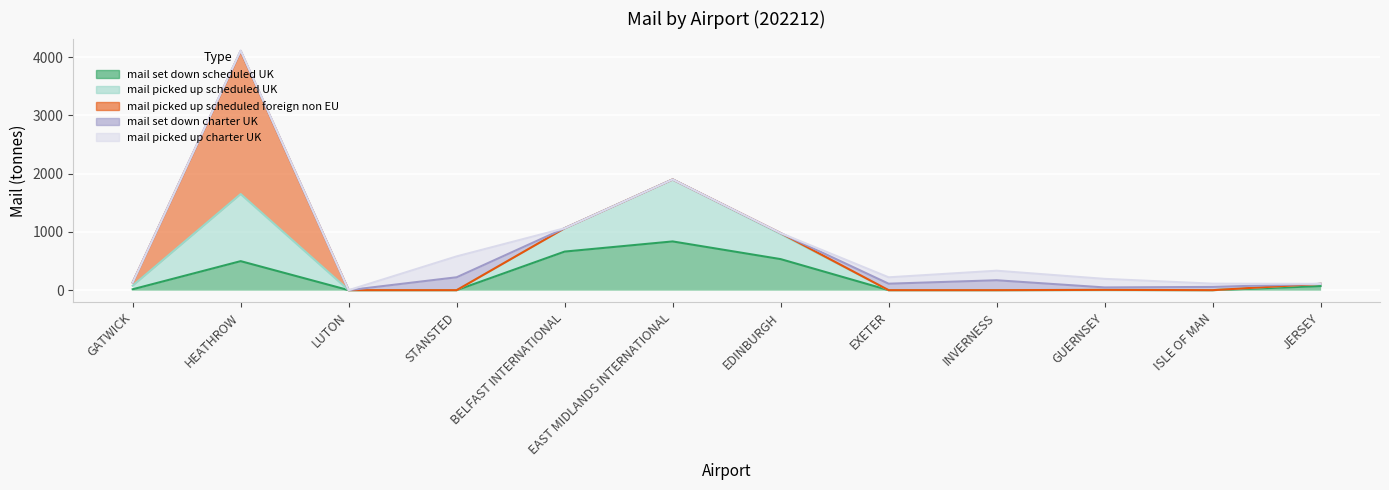

The mail_set_down_charter_UK series shows 64.3 at GUERNSEY. True or false?

False